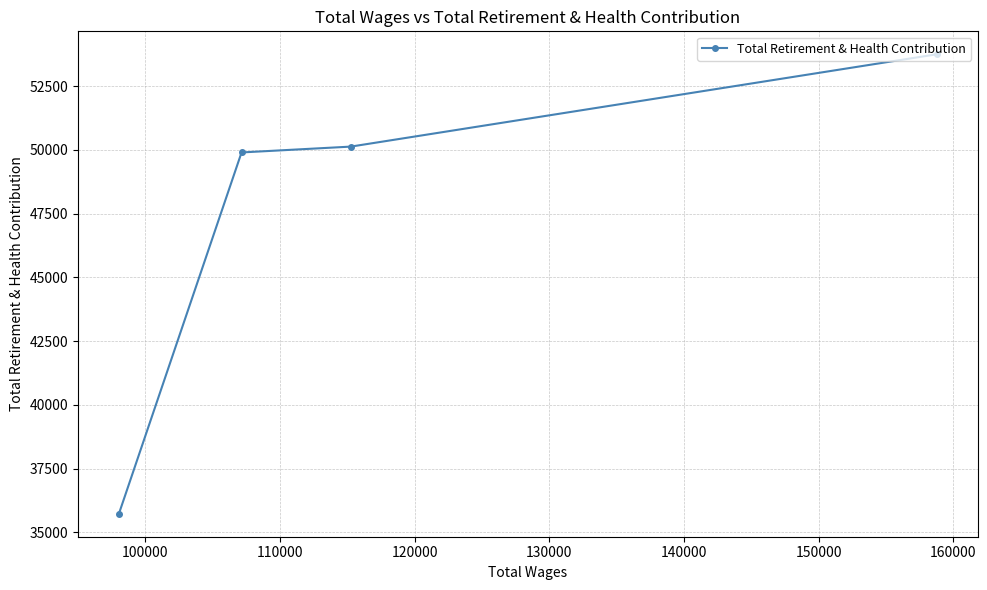

Reading left to right, what are all the values shown in this chart?

35734	49900	50129	53748